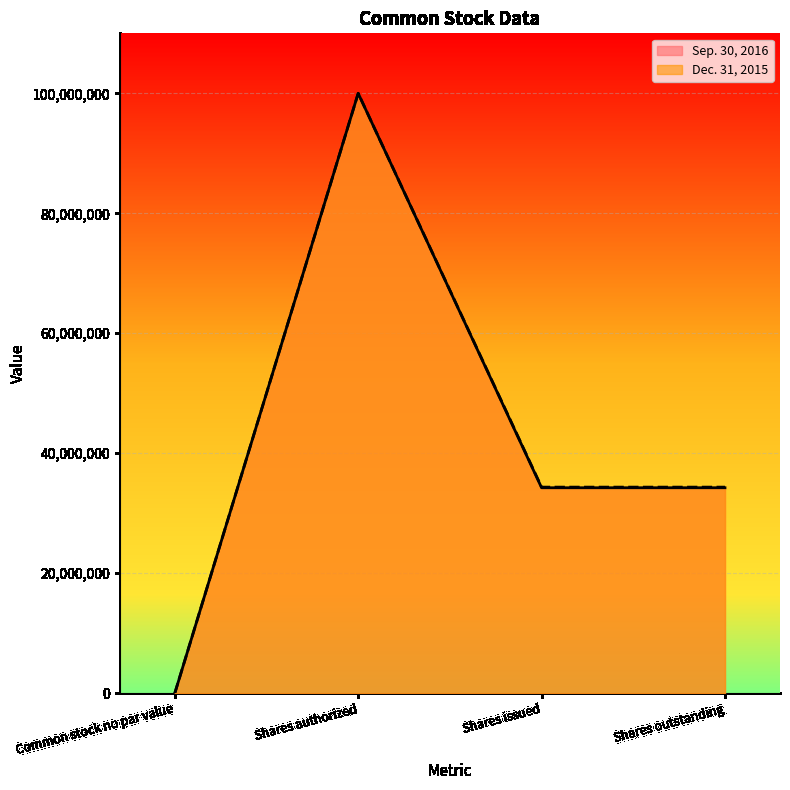

Which category has the highest value across all series?

Shares authorized